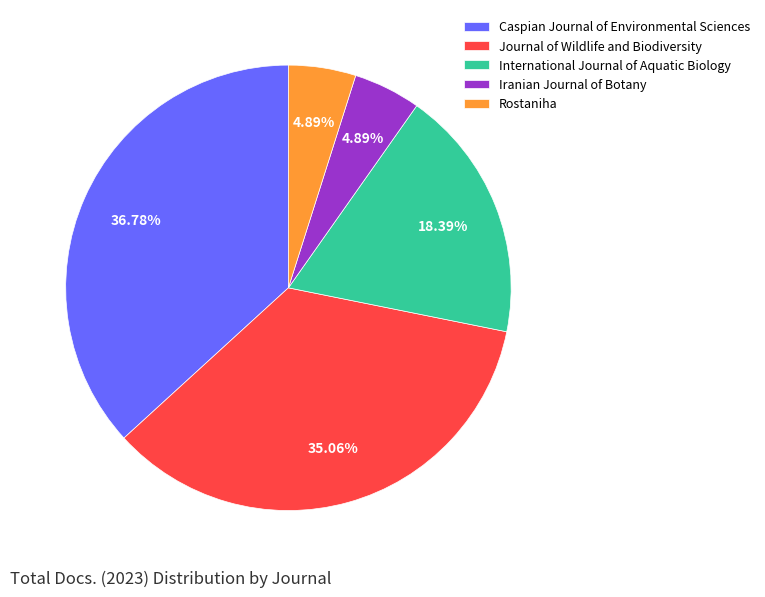

Is it true that Caspian Journal of Environmental Sciences is 26% of the pie?

False